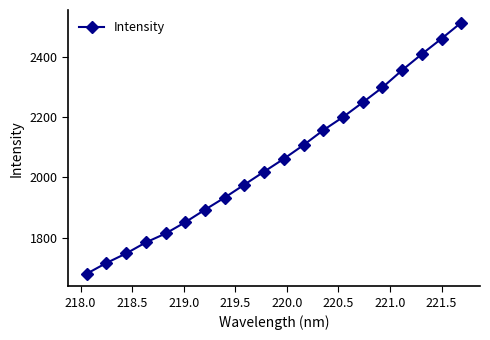

True or false: the data has more than 1 interior local peaks.

False